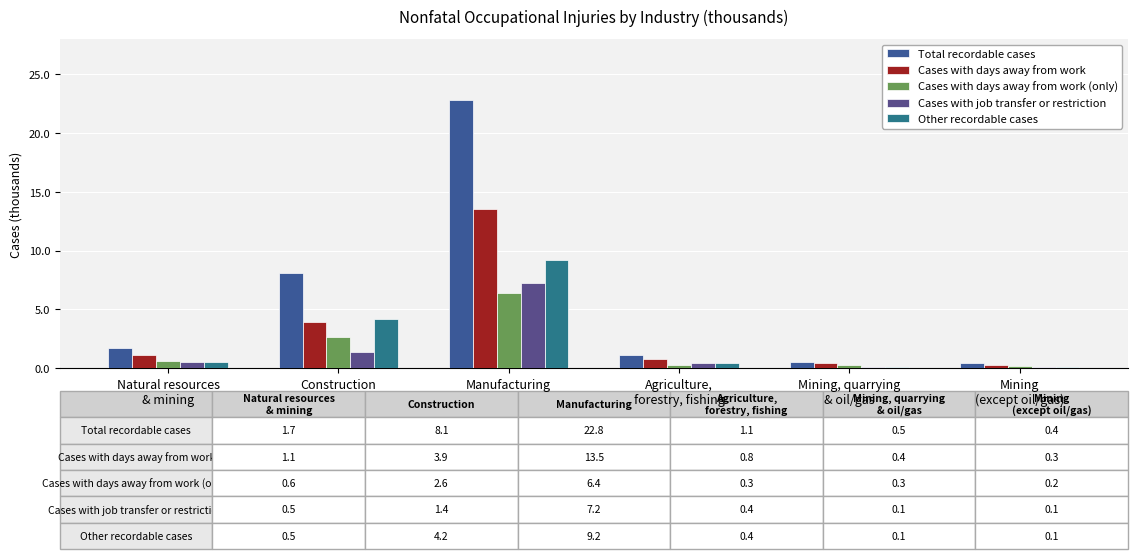

Reading left to right, extract all data points from this chart.

Total recordable cases: Natural resources
& mining=1.7	Construction=8.1	Manufacturing=22.8	Agriculture,
forestry, fishing=1.1	Mining, quarrying
& oil/gas=0.5	Mining
(except oil/gas)=0.4
Cases with days away from work: Natural resources
& mining=1.1	Construction=3.9	Manufacturing=13.5	Agriculture,
forestry, fishing=0.8	Mining, quarrying
& oil/gas=0.4	Mining
(except oil/gas)=0.3
Cases with days away from work (only): Natural resources
& mining=0.6	Construction=2.6	Manufacturing=6.4	Agriculture,
forestry, fishing=0.3	Mining, quarrying
& oil/gas=0.3	Mining
(except oil/gas)=0.2
Cases with job transfer or restriction: Natural resources
& mining=0.5	Construction=1.4	Manufacturing=7.2	Agriculture,
forestry, fishing=0.4	Mining, quarrying
& oil/gas=0.1	Mining
(except oil/gas)=0.1
Other recordable cases: Natural resources
& mining=0.5	Construction=4.2	Manufacturing=9.2	Agriculture,
forestry, fishing=0.4	Mining, quarrying
& oil/gas=0.1	Mining
(except oil/gas)=0.1